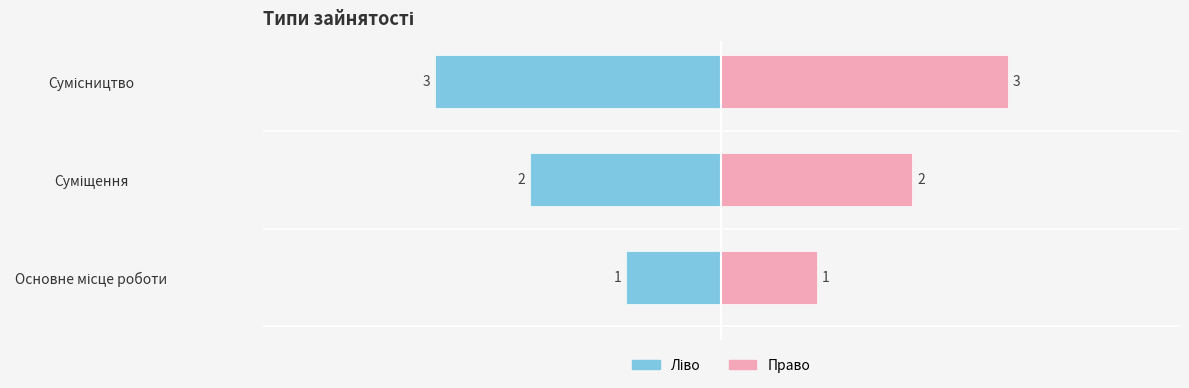

What is the difference between the maximum and minimum values in the Ідентифікатор (ліво) series?

2